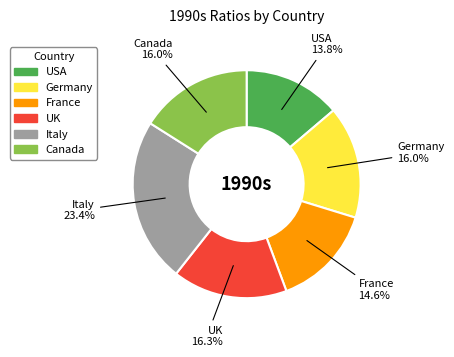

What portion of the pie excludes France?

85.4%